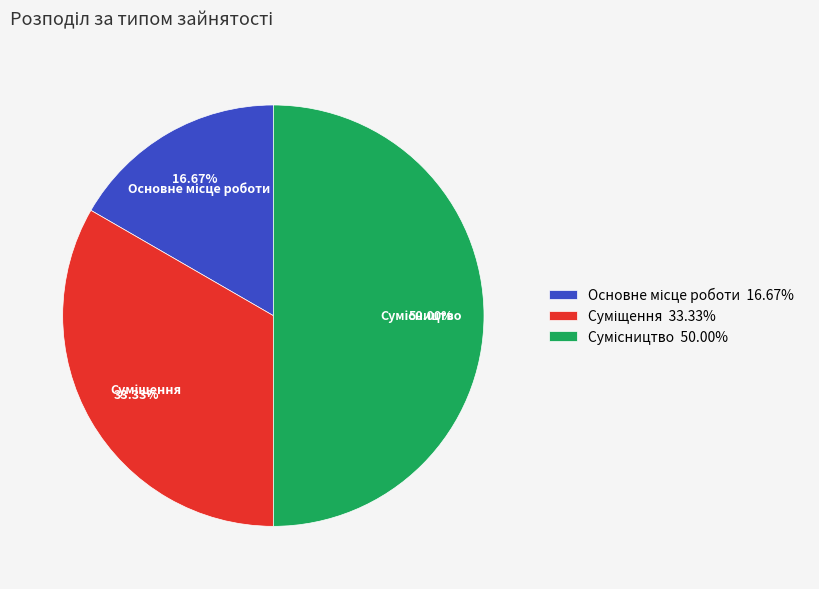

To the nearest percent, what is the average slice percentage?

33%